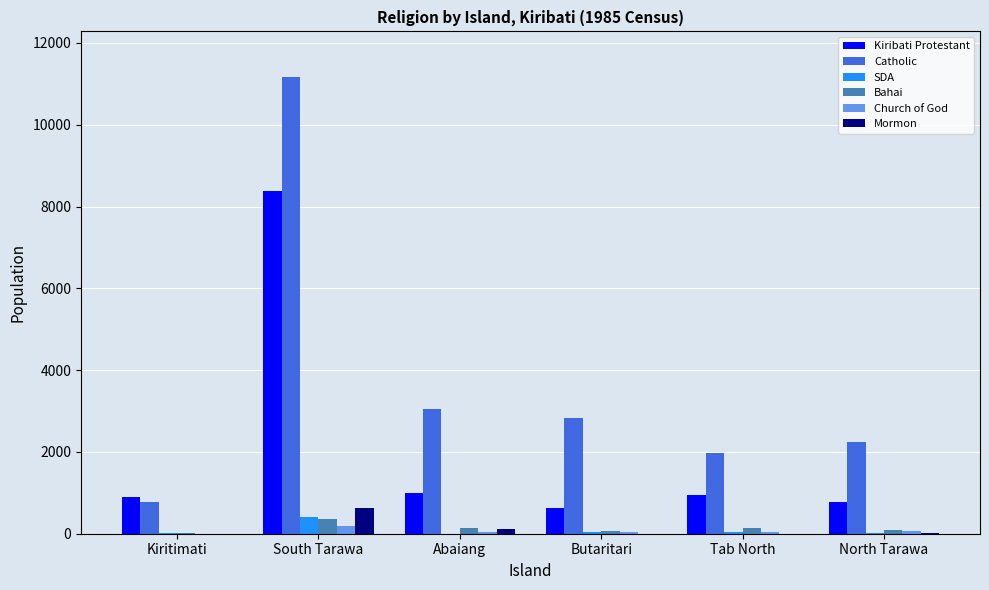

What value does the Bahai series have at Abaiang, to the nearest 50?

150